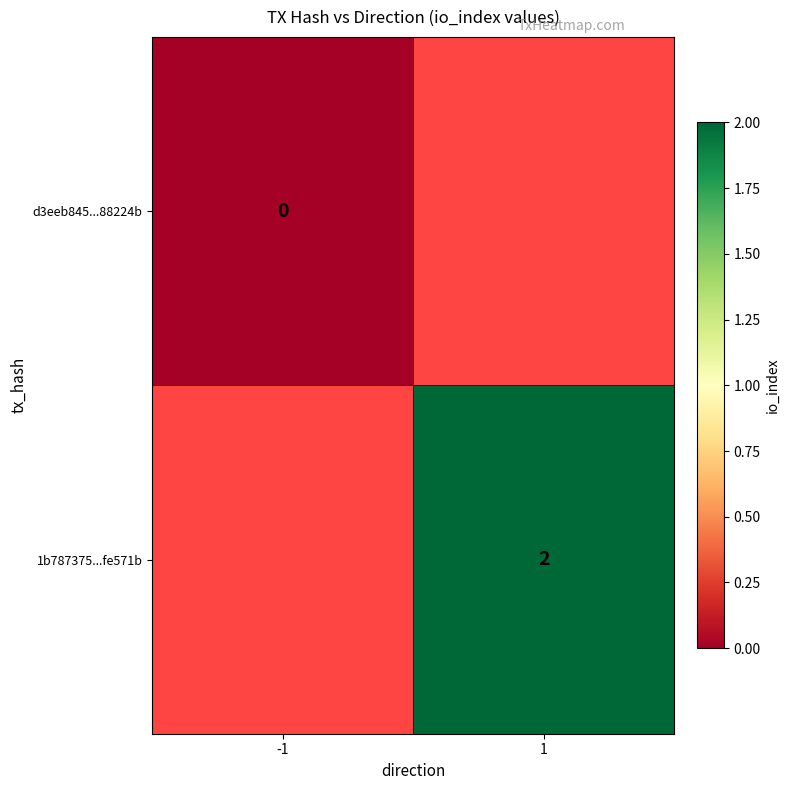

At how many categories does at least one series exceed 0?

1